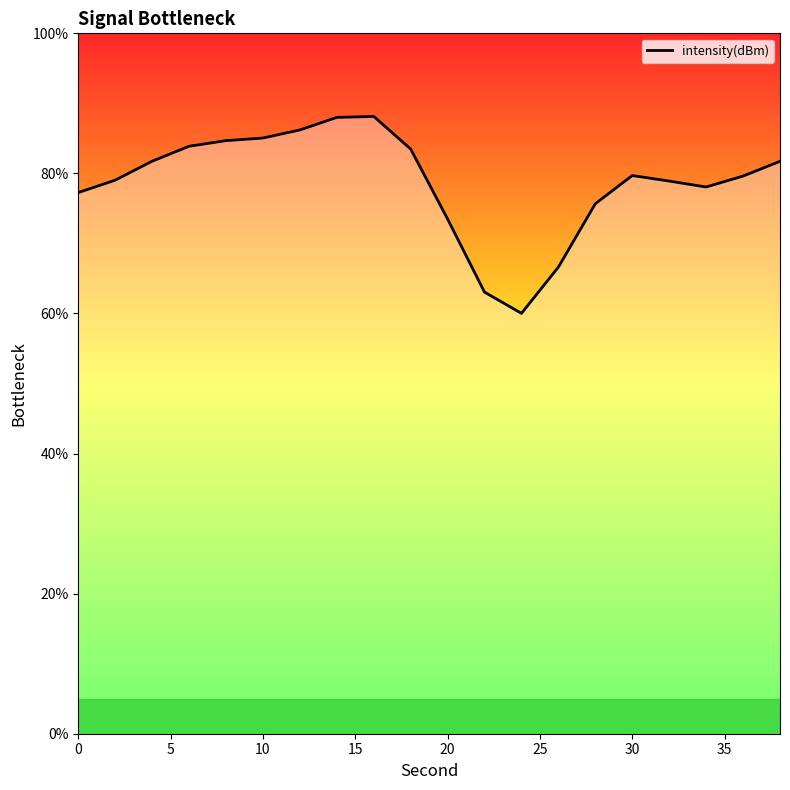

What is the difference between the maximum and minimum values?

28.1